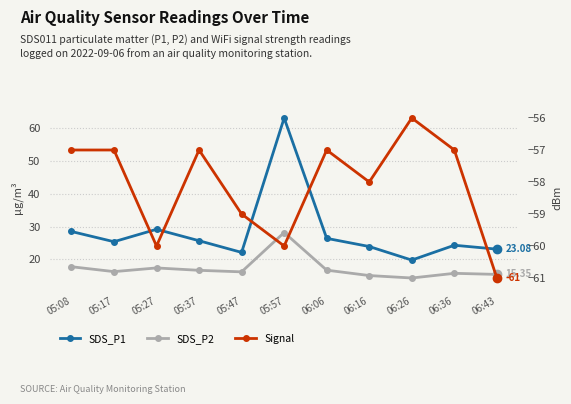

What is the approximate value of Signal at 05:57?

-60.0